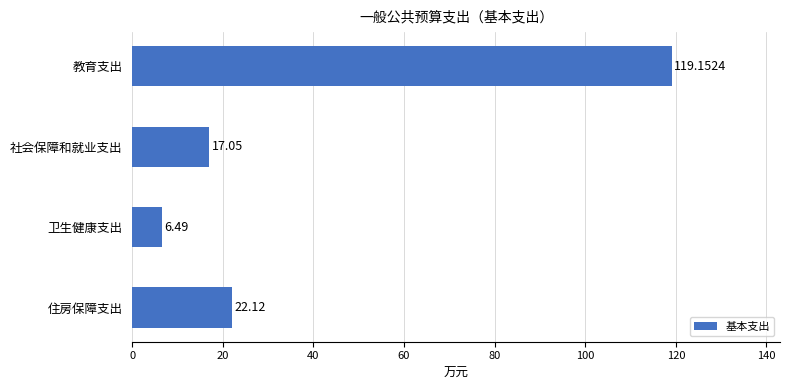

What is the label of the 2nd bar from the bottom?

卫生健康支出